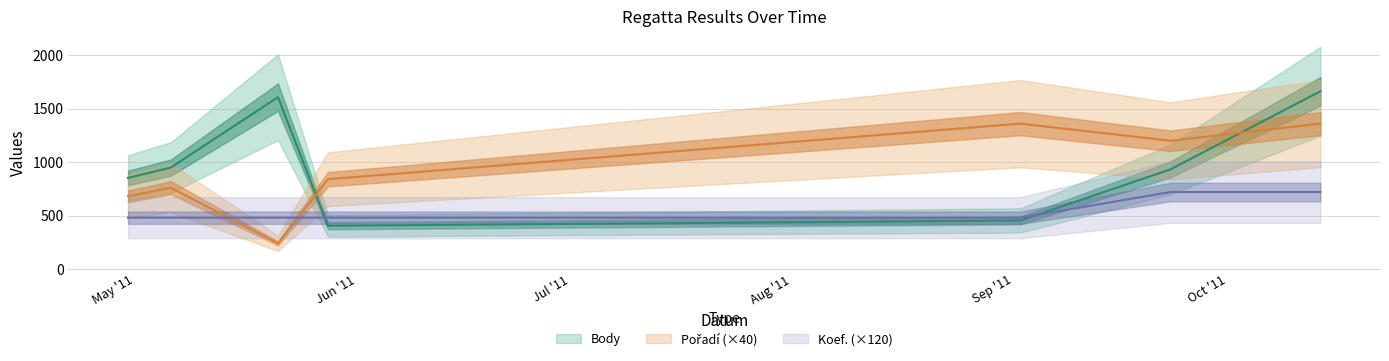

Does the chart have visible grid lines?

Yes